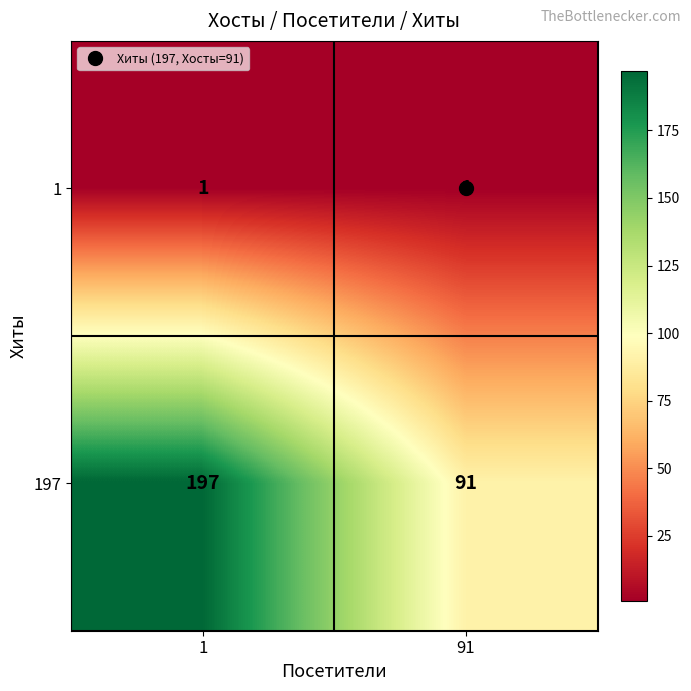

Which series has the largest total across all categories?

197